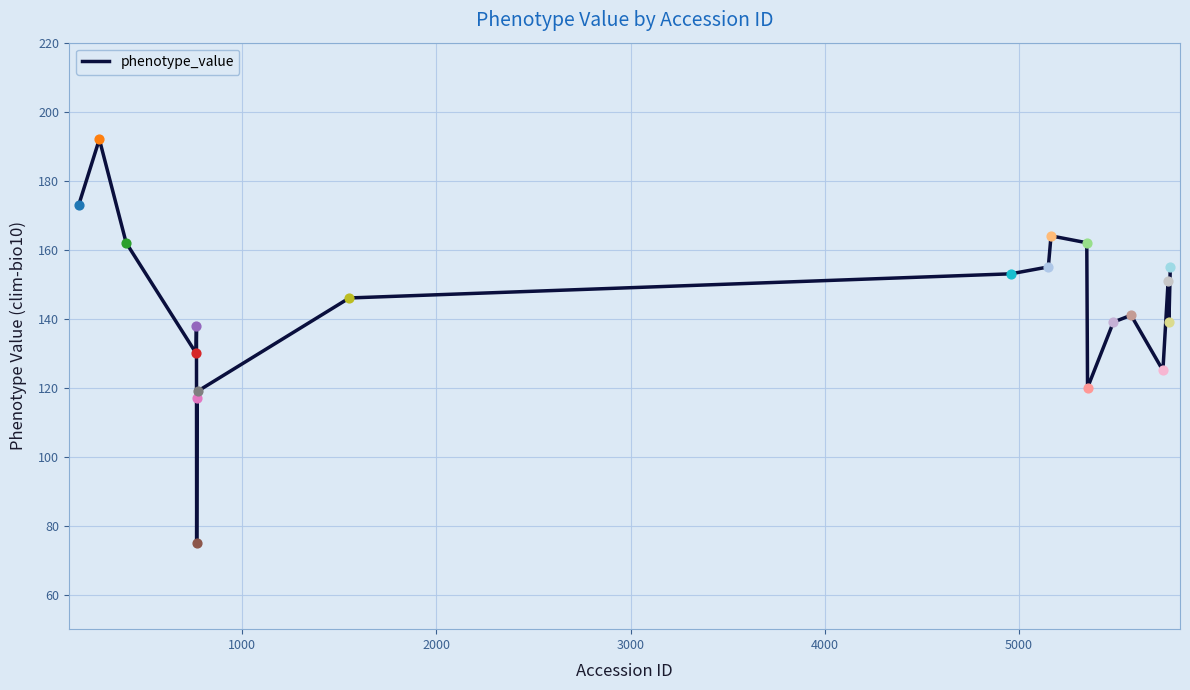

What is the difference between the maximum and minimum values?

117